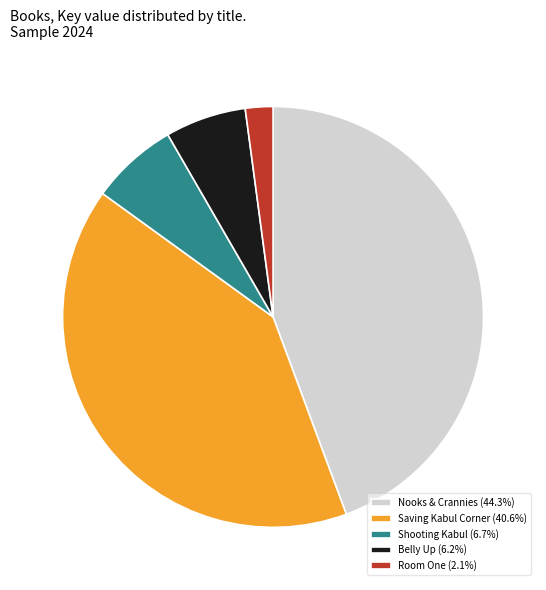

Is there any slice that represents more than half of the pie?

No